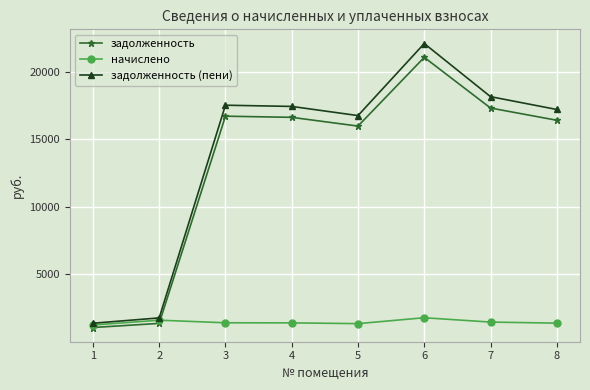

Which series has the largest range (max minus min)?

задолженность (пени)